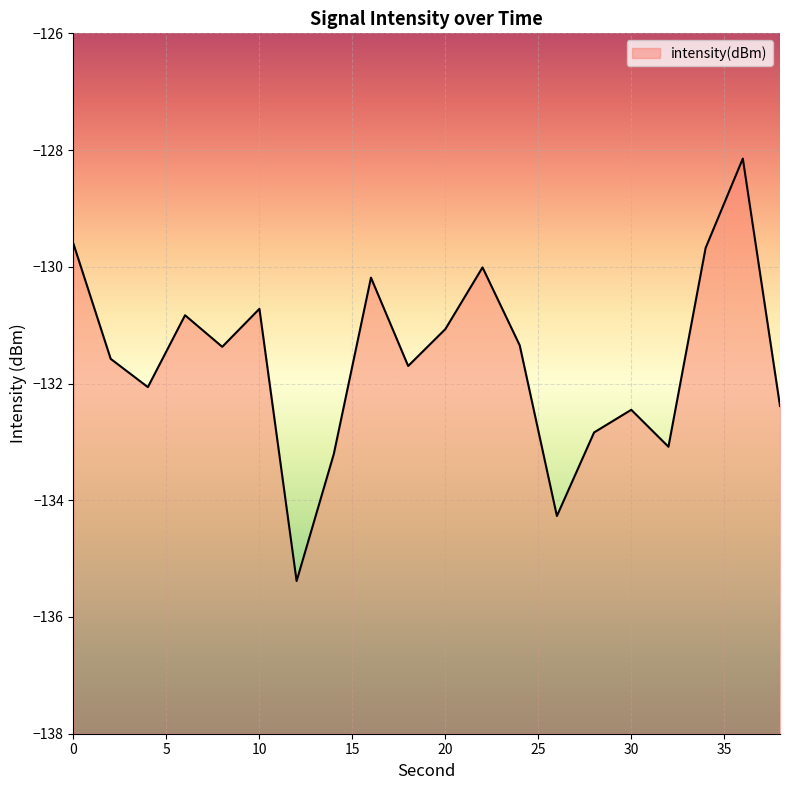

Rank the categories by value from lowest to highest.

12, 26, 14, 32, 28, 30, 38, 4, 18, 2, 8, 24, 20, 6, 10, 16, 22, 34, 0, 36